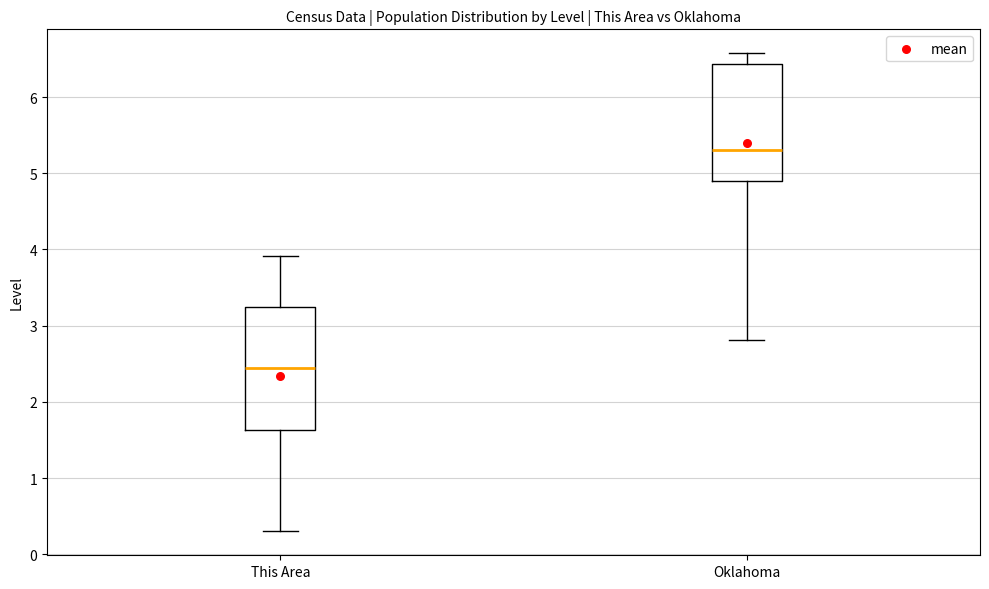

Where is the lower edge of the box for This Area on the y-axis? The values are not printed on the chart, so give them approximately, as read against the axis.

1.6